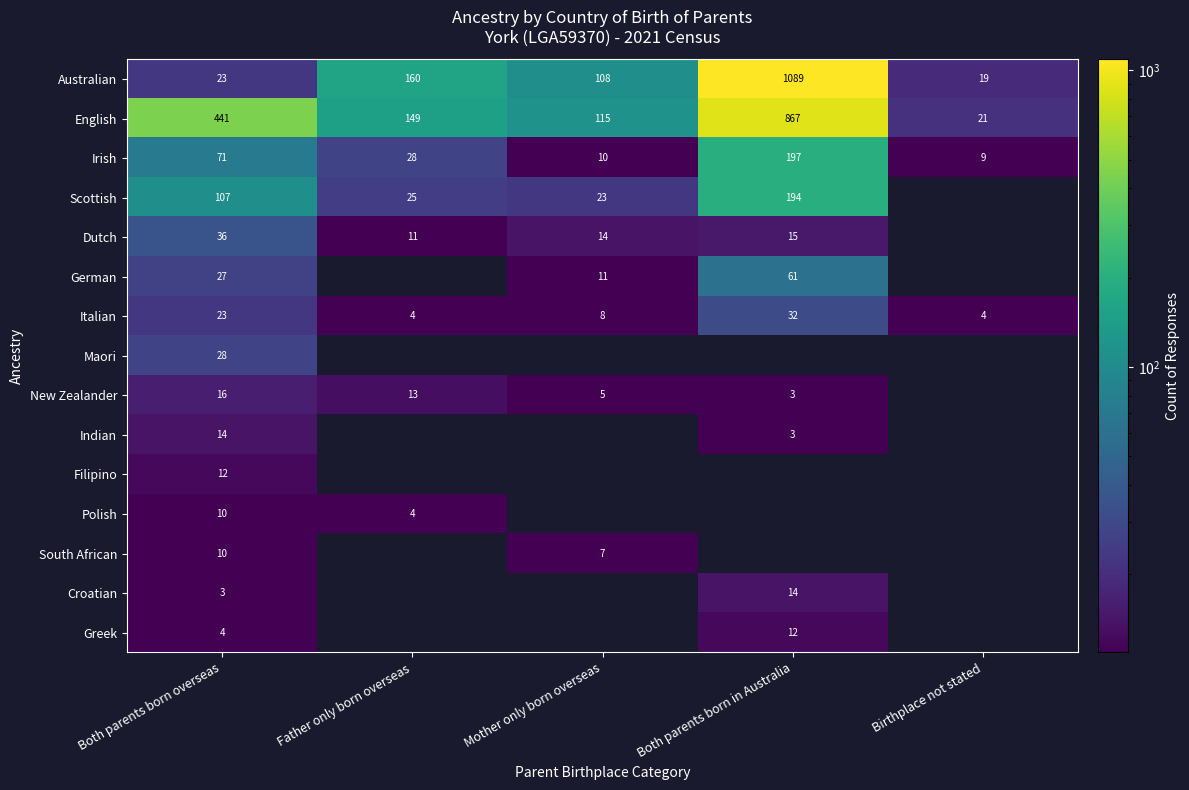

The value of Scottish at Both parents born in Australia is 109. True or false?

False